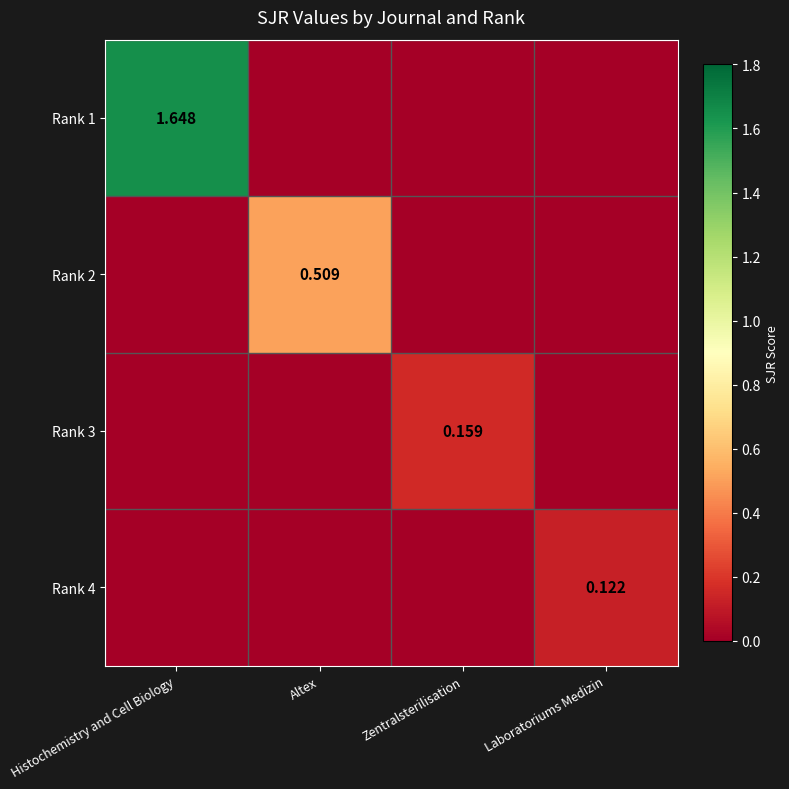

Between Altex and Zentralsterilisation, which is larger?

Altex